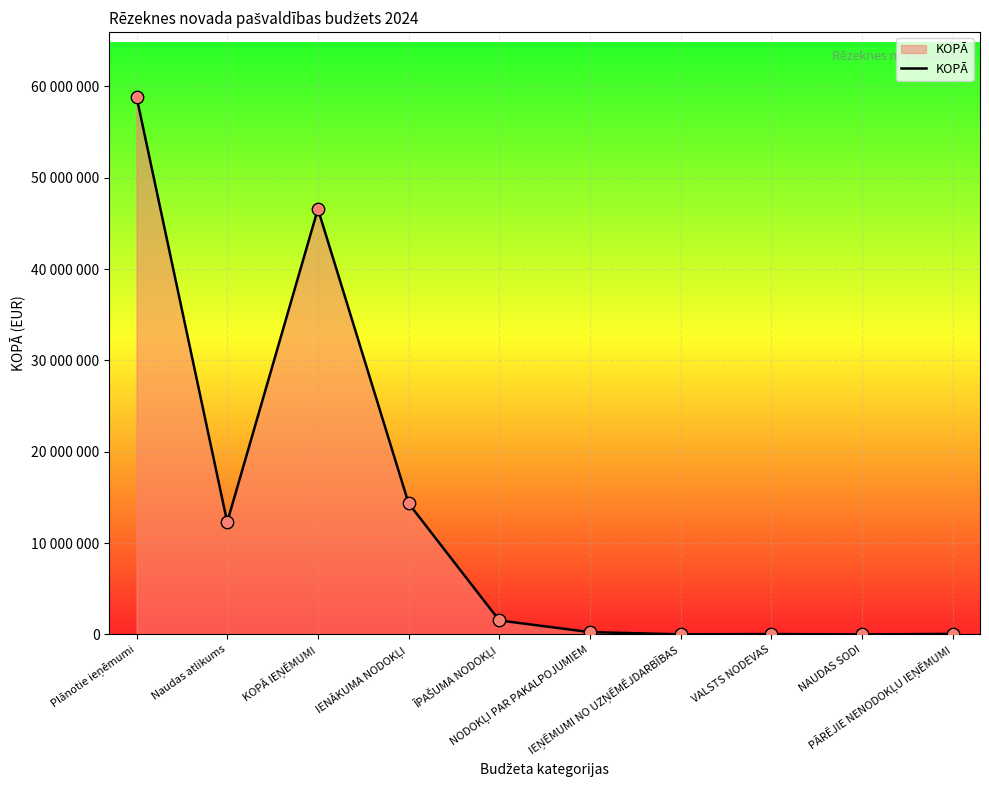

Approximately how many times larger is the value at KOPĀ IEŅĒMUMI compared to NAUDAS SODI?

58221.6